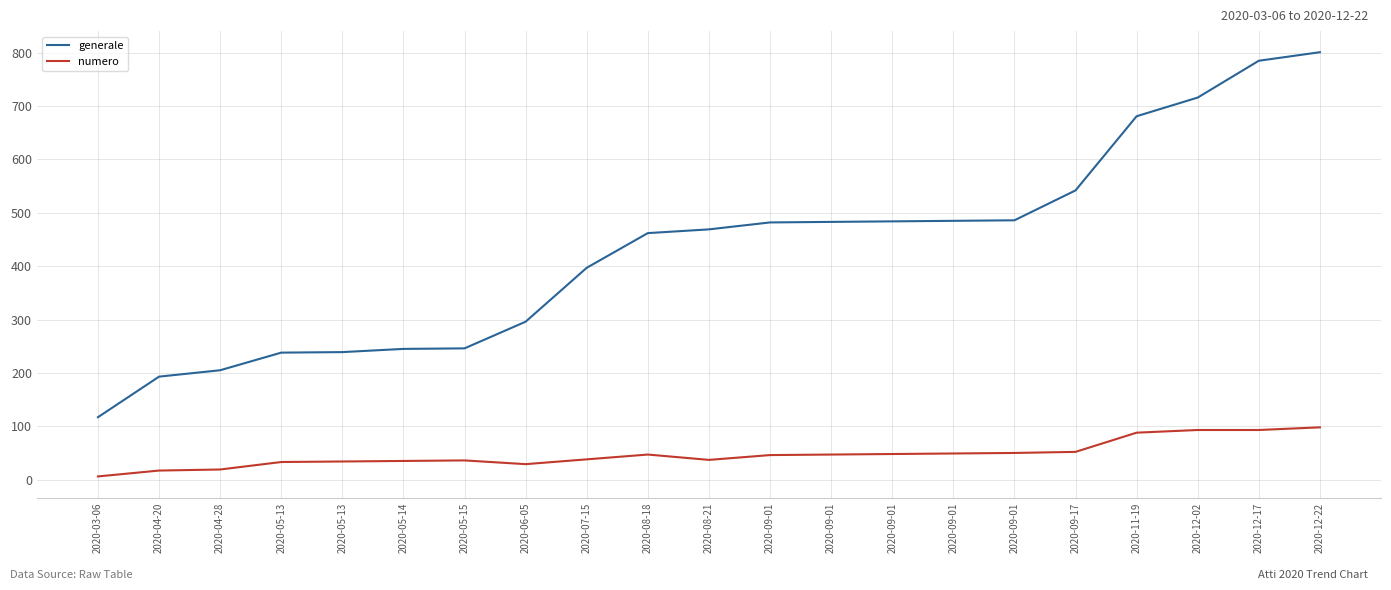

Which series changed the most between 2020-04-20 and 2020-09-01?

generale